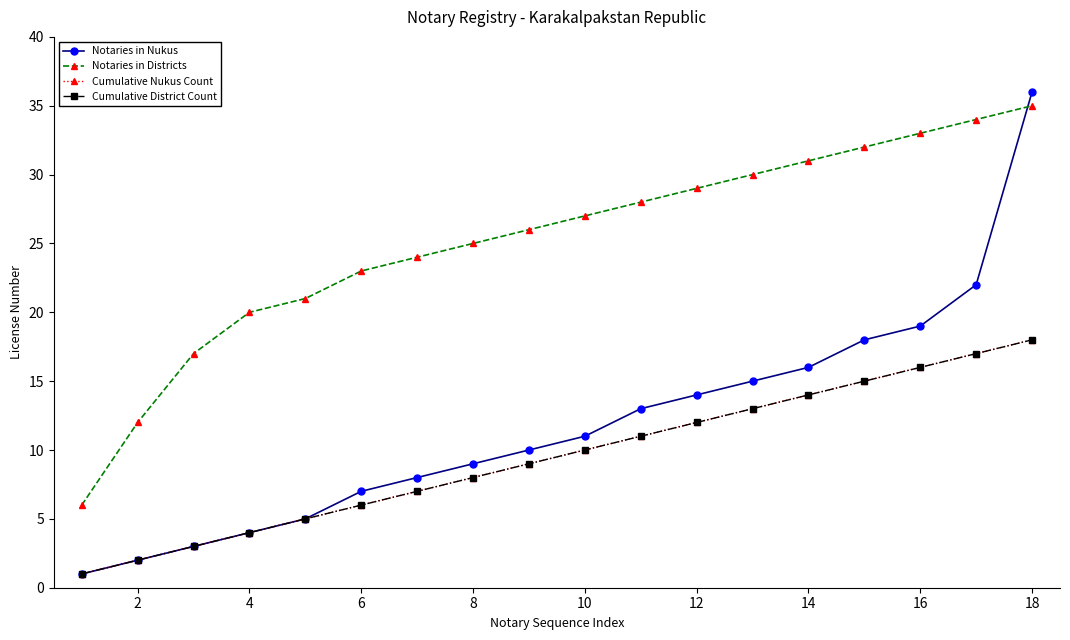

Is this an area chart (filled region under the line)?

No